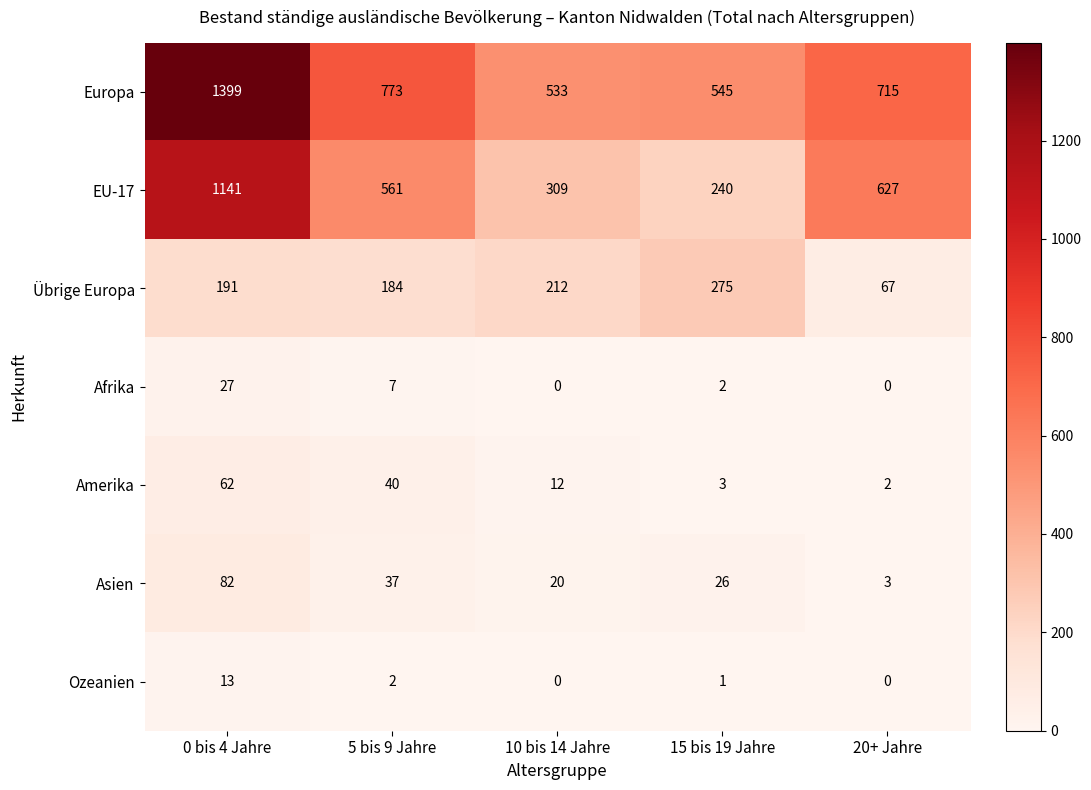

Between 5 bis 9 Jahre and 20+ Jahre, which series saw the biggest shift?

Übrige Europa